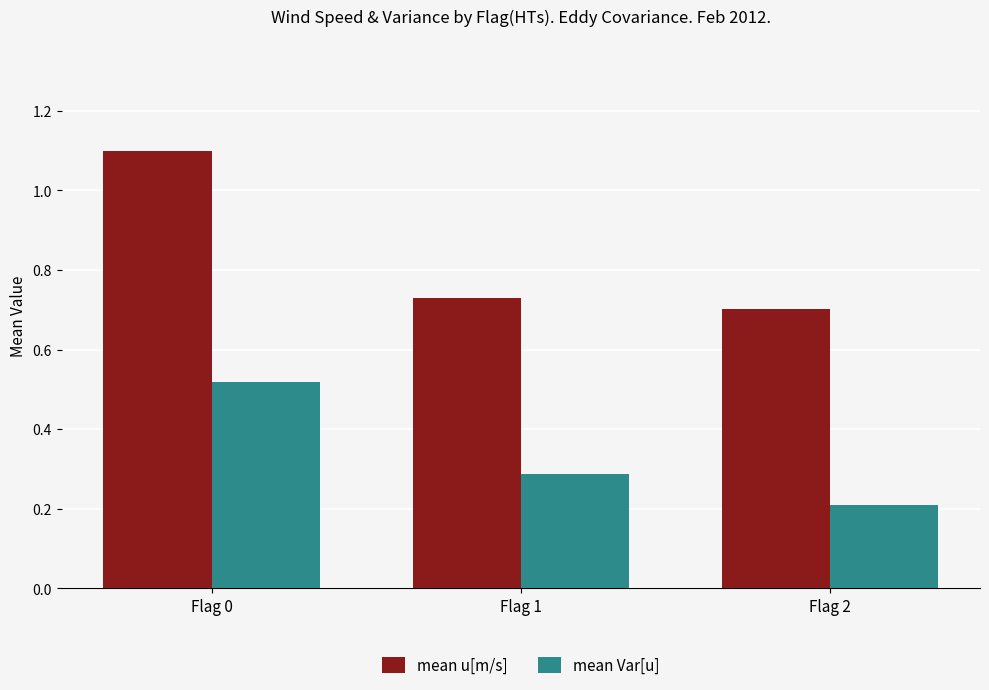

What are all the series names shown in the legend?

mean u[m/s], mean Var[u]